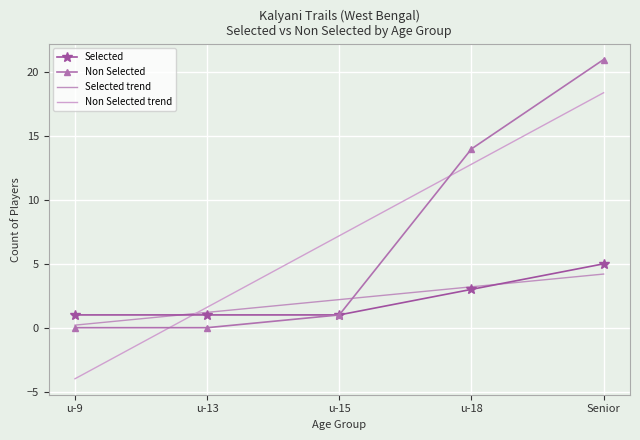

How many values in the Selected trend series exceed 2?

3